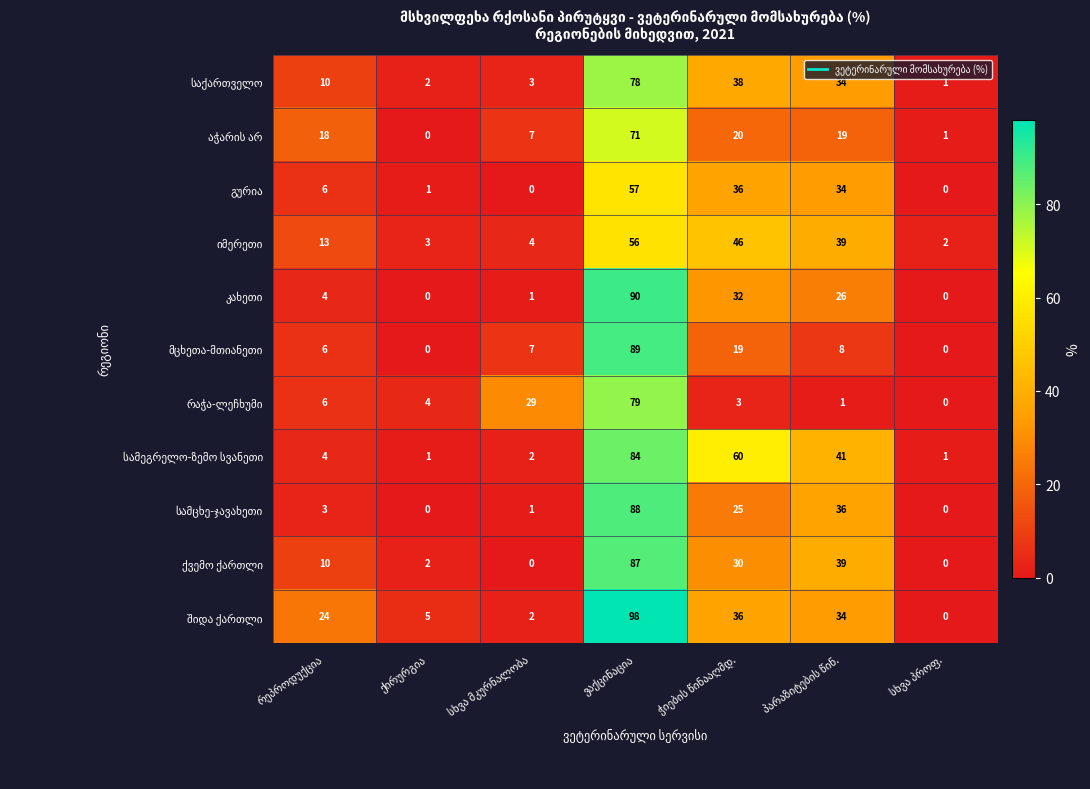

Between სხვა მკურნალობა and პარაზიტების წინ., which series saw the biggest shift?

სამეგრელო-ზემო სვანეთი